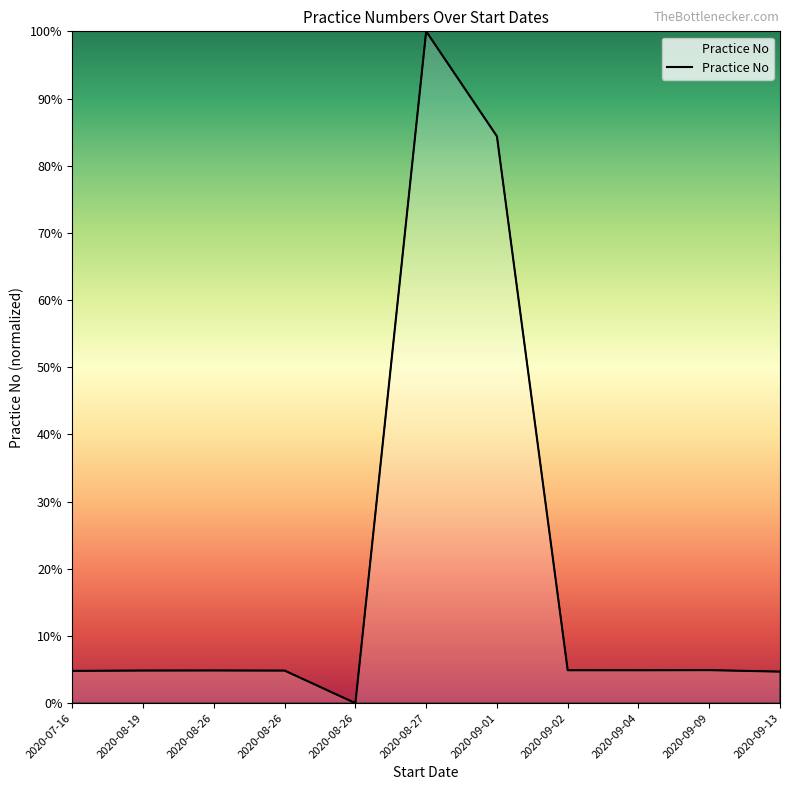

What is the change in value from 2020-08-26 to 2020-08-26?

-4.9